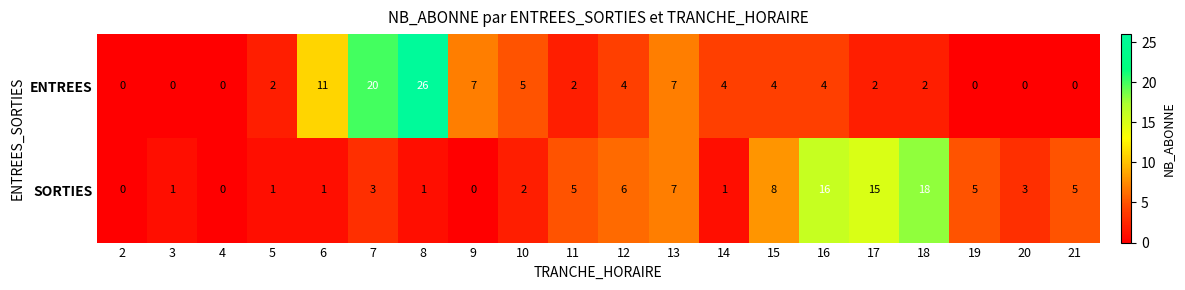

What is the greatest value displayed?

26